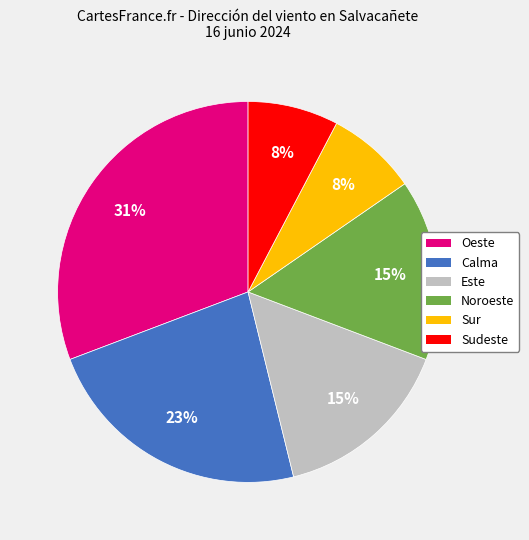

Does any single category account for the majority?

No